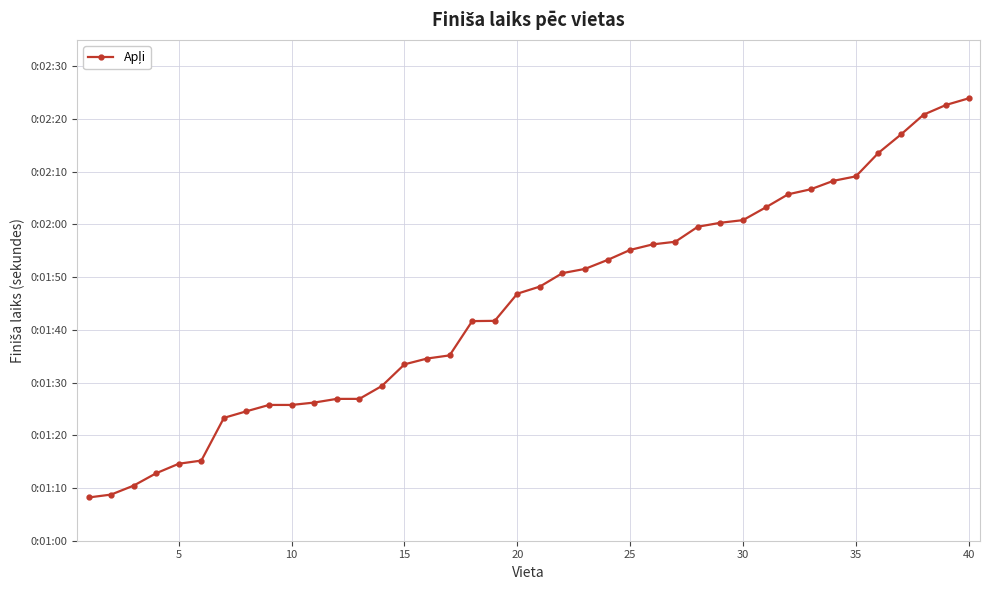

What is the average value?

104.9